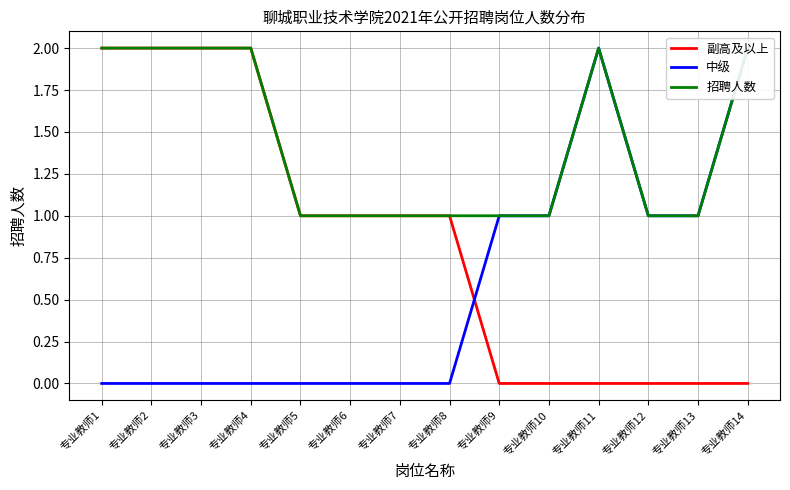

How many interior local peaks does the 招聘人数 series have?

1